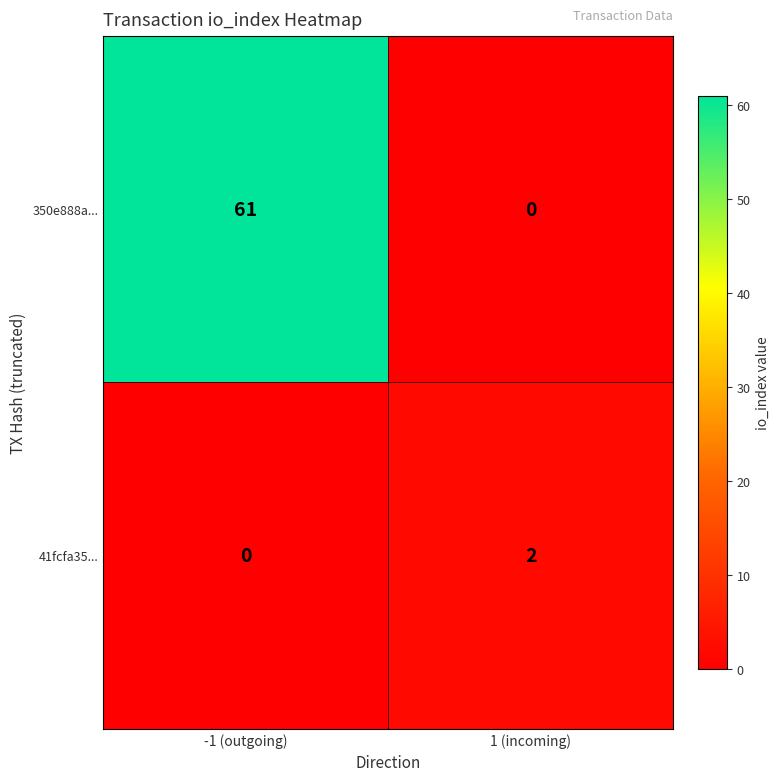

What is the difference between the 350e888a... values at 1 (incoming) and -1 (outgoing)?

61